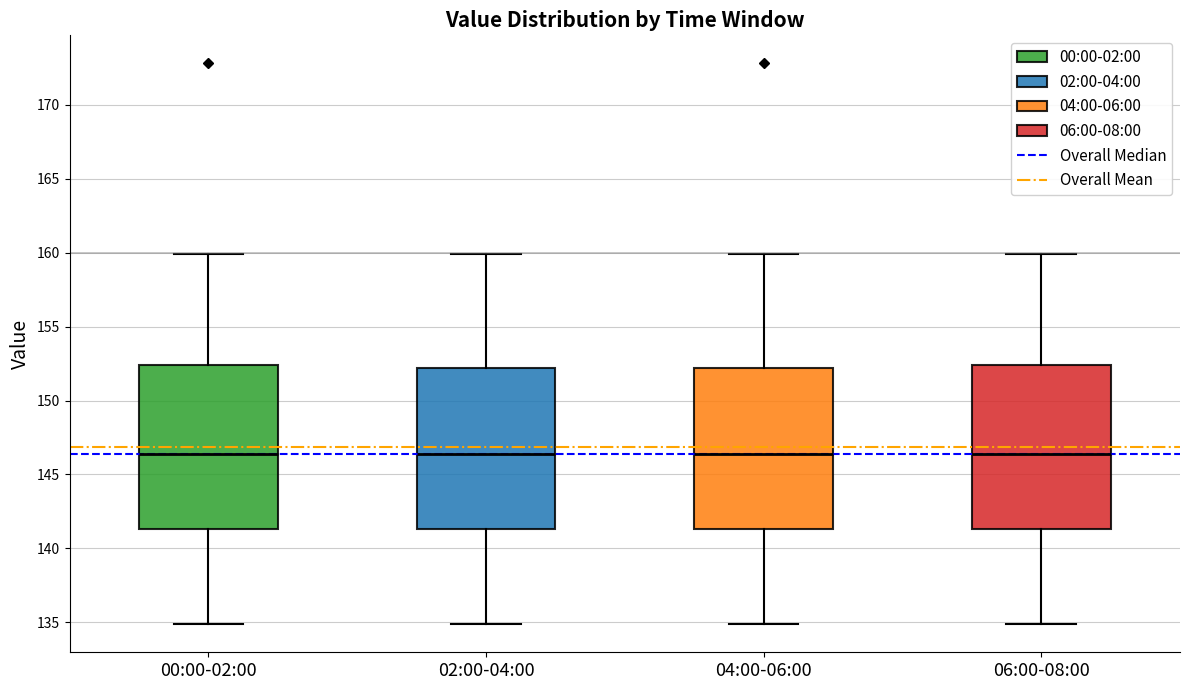

Reading left to right, read every box against the y-axis: the position of its median line, the range the box covers, and the ends of its whiskers. The values are not printed on the chart, so give them approximately, as read against the axis.

00:00-02:00: median 146.5, box 141.5 to 152.5, whiskers 135.0 to 160.0
02:00-04:00: median 146.5, box 141.5 to 152.0, whiskers 135.0 to 160.0
04:00-06:00: median 146.5, box 141.5 to 152.0, whiskers 135.0 to 160.0
06:00-08:00: median 146.5, box 141.5 to 152.5, whiskers 135.0 to 160.0